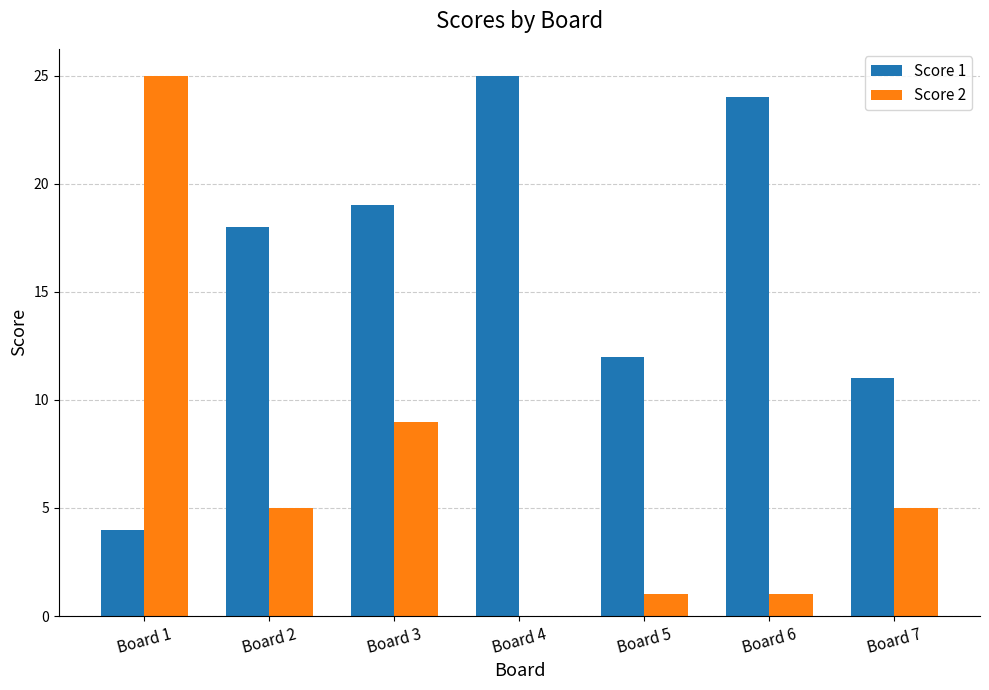

What is the greatest value displayed?

25